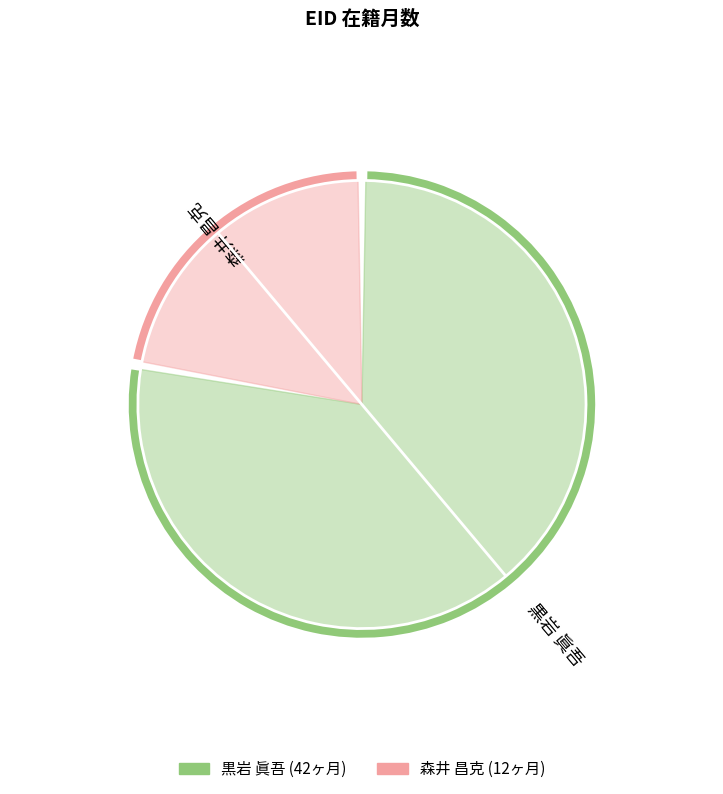

Count the number of slices in the pie.

2